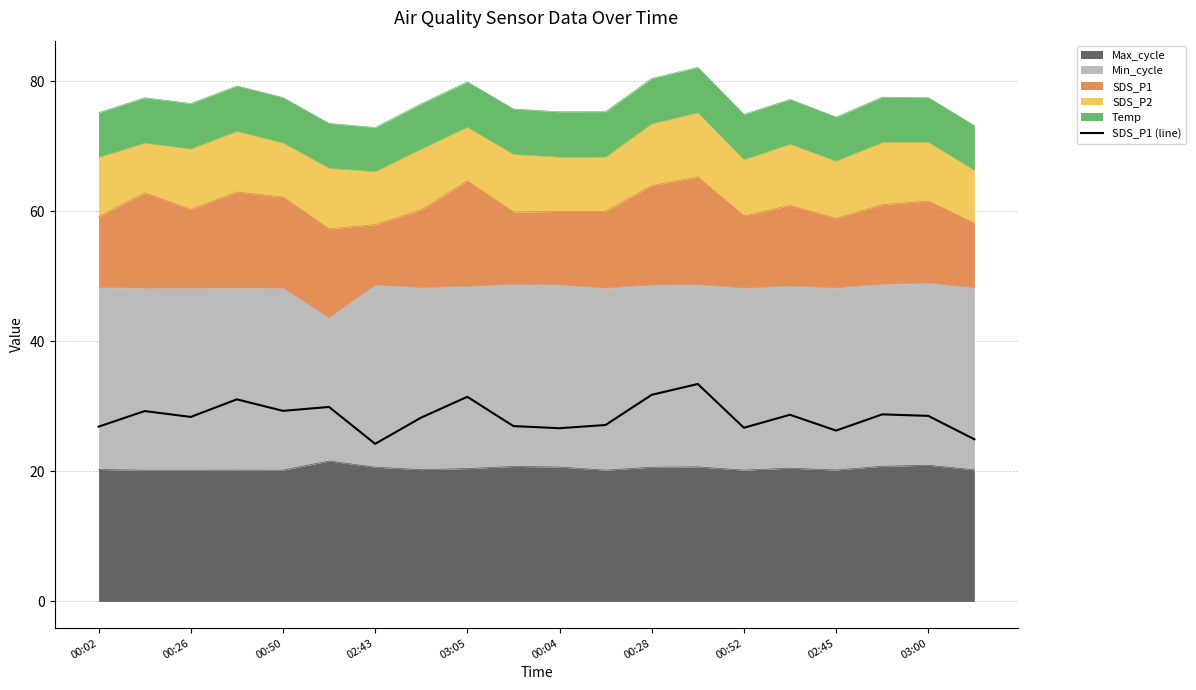

What is the ratio of the value at 11 to the value at 12?

0.9